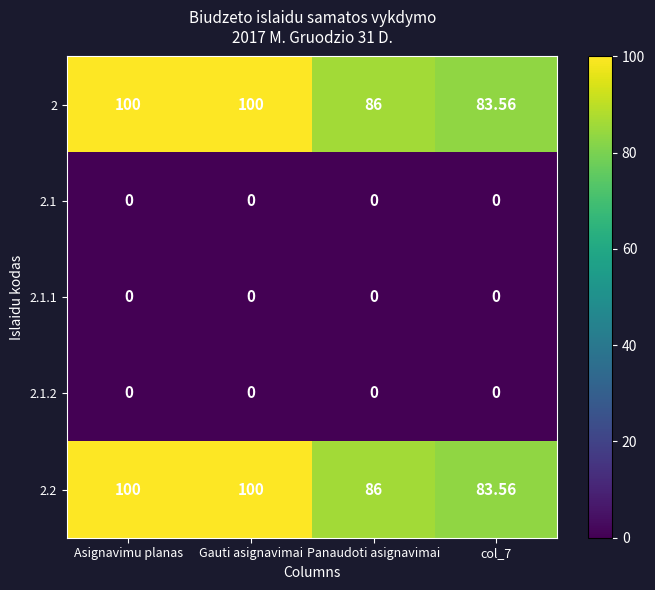

Is the value of 2.1.2 at Panaudoti asignavimai greater than the value of 2 at Asignavimu planas?

No